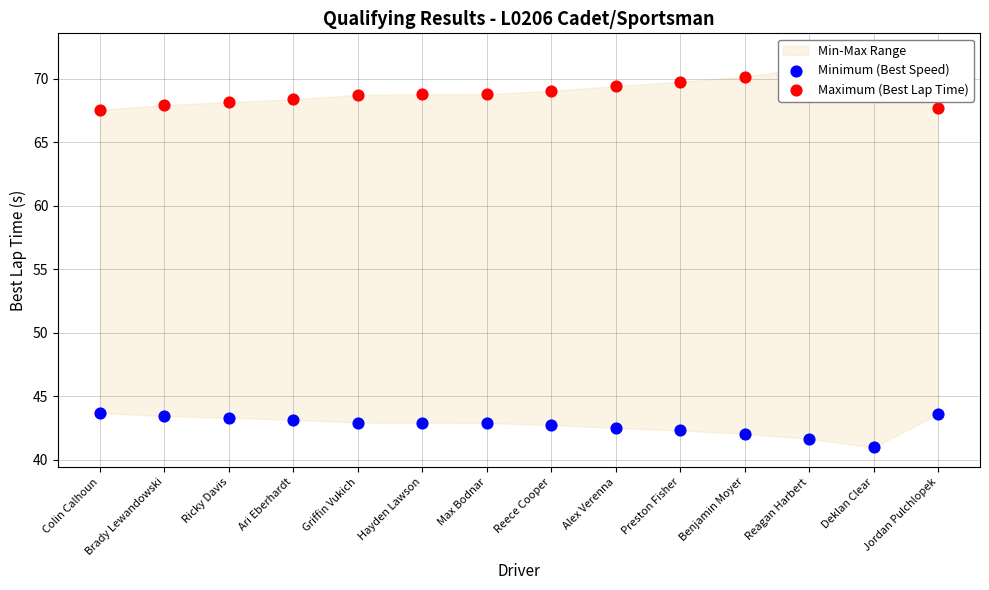

Which series has the largest Y range (max minus min)?

Maximum (Best Lap Time)